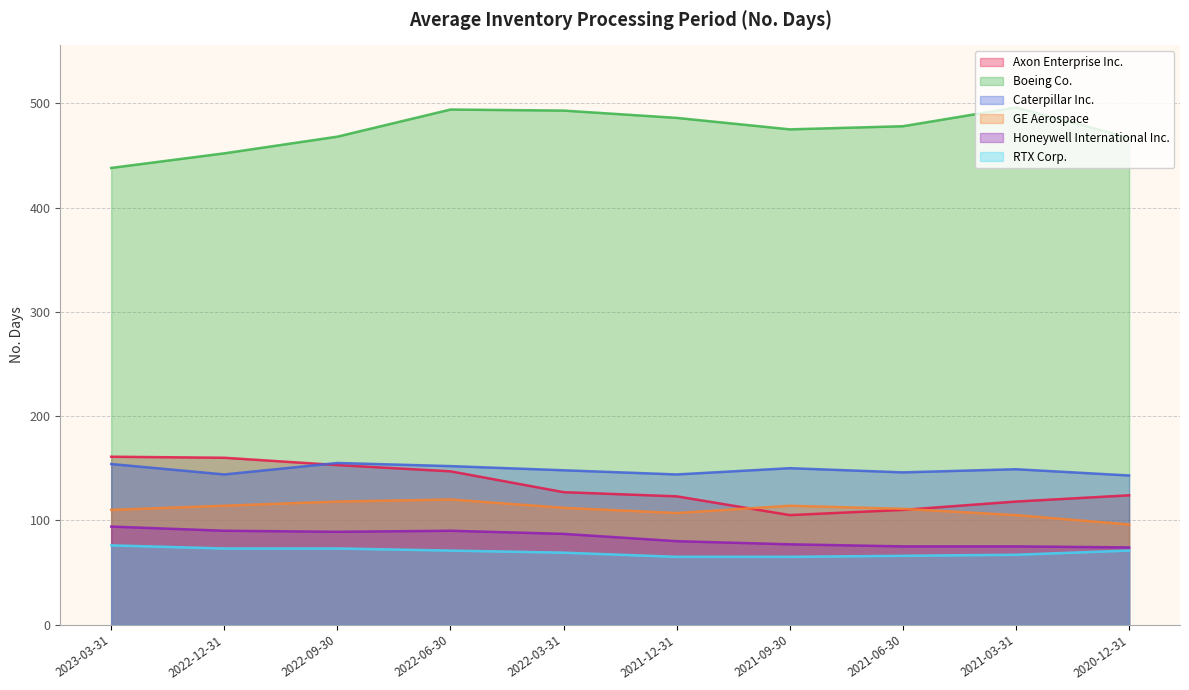

What is the spread (max minus min) of values at 2022-06-30?

423